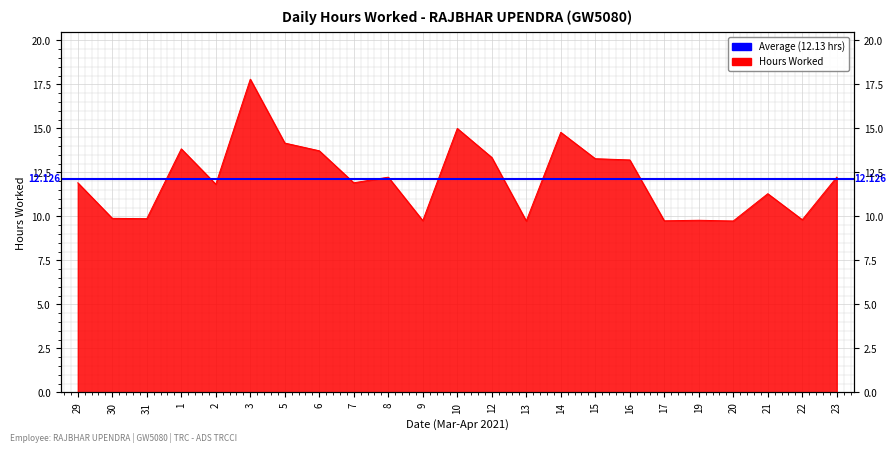

At which category does the chart reach its peak across all series?

3